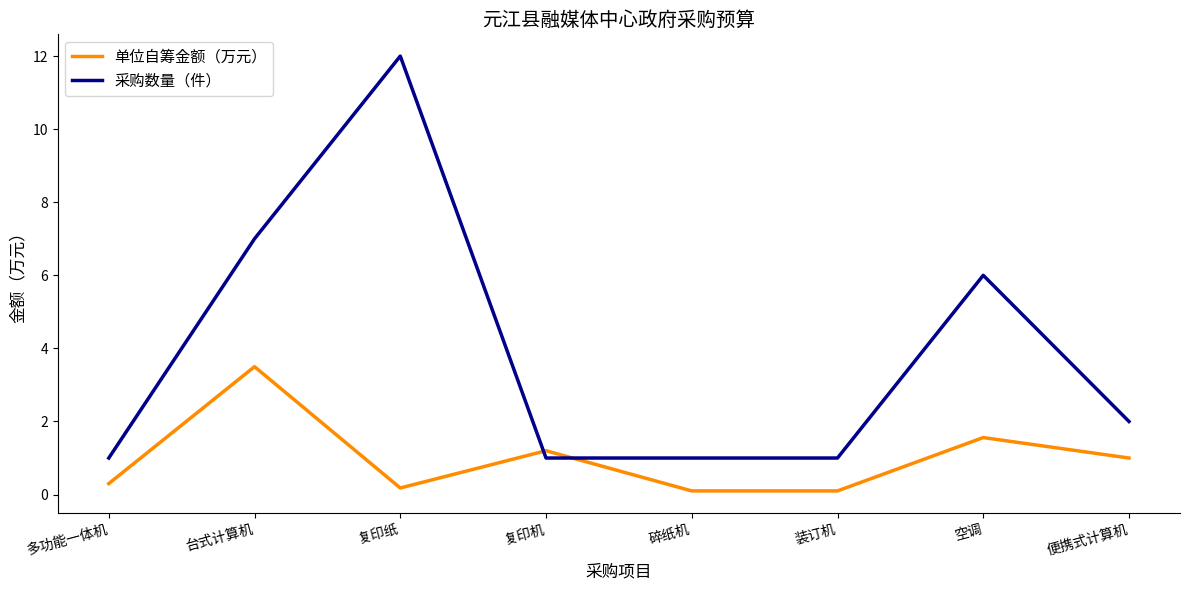

Is this an area chart (filled region under the line)?

No